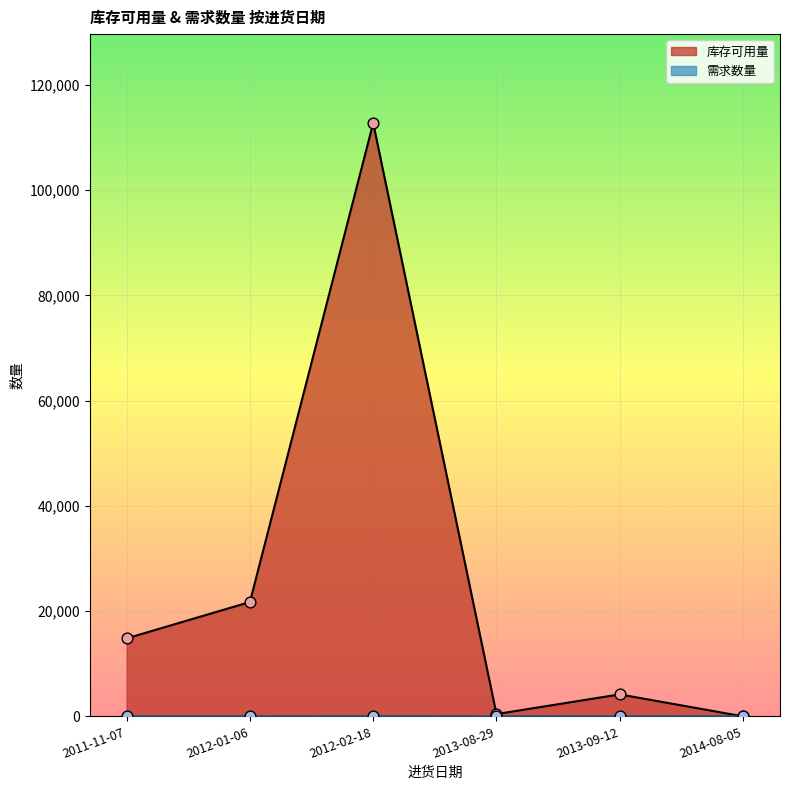

At how many categories does at least one series exceed 39886?

1